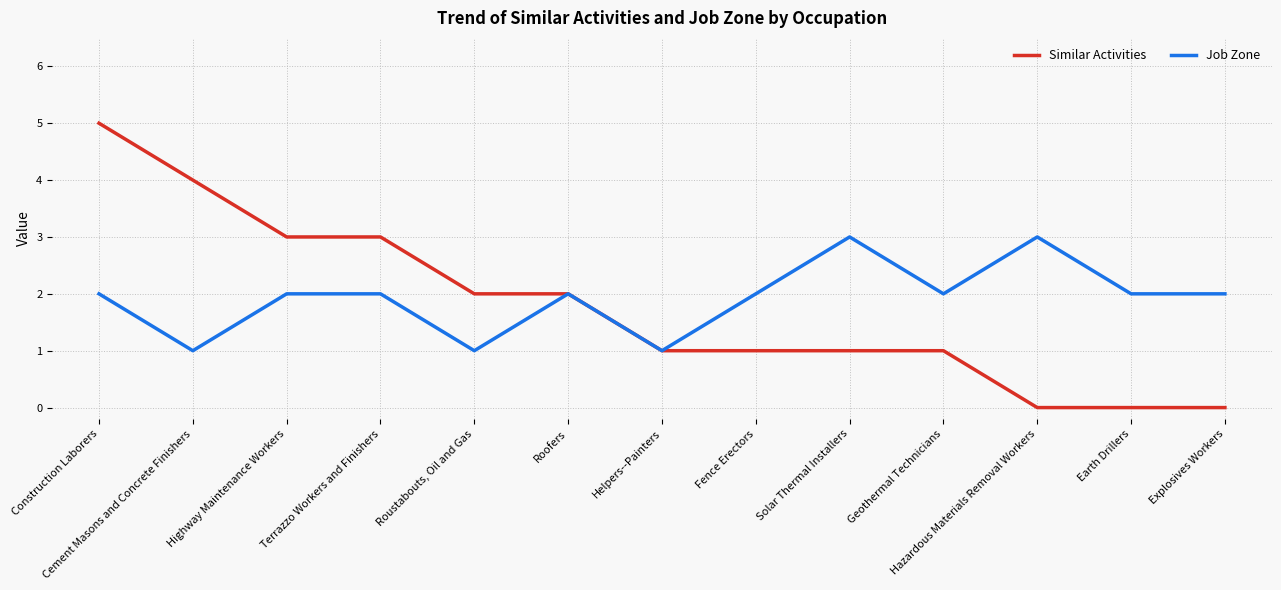

How many lines are shown in the chart?

2